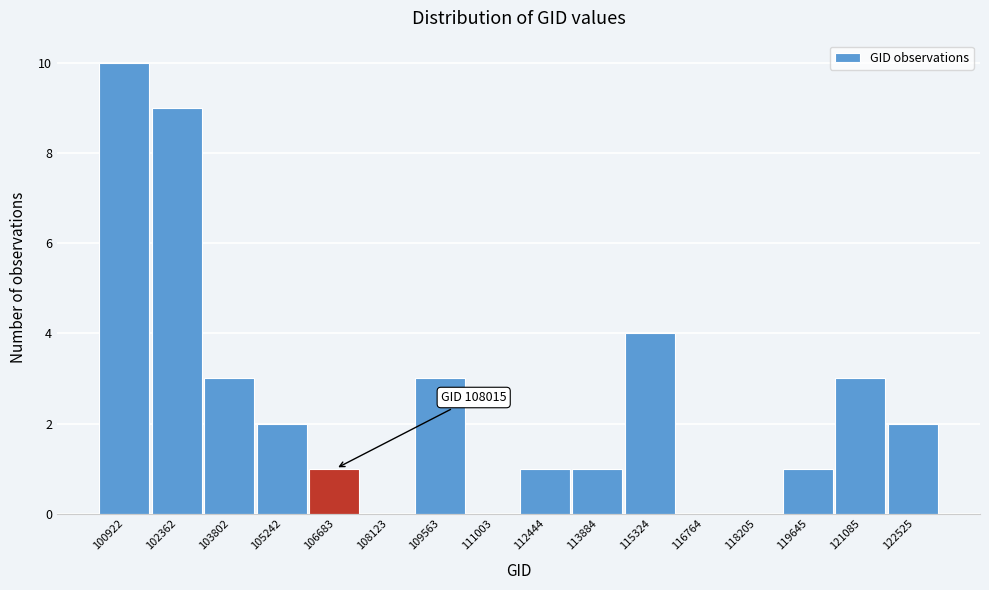

Reading right to left, extract all data points from this chart.

122525=2	121085=3	119645=1	118205=0	116764=0	115324=4	113884=1	112444=1	111003=0	109563=3	108123=0	106683=1	105242=2	103802=3	102362=9	100922=10